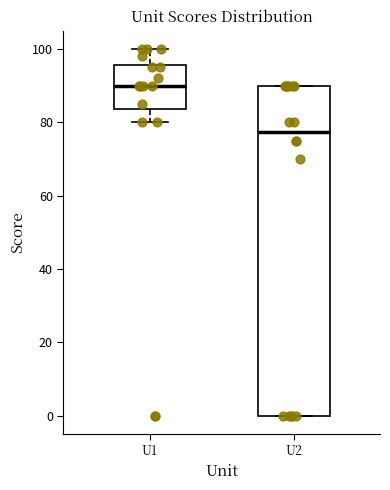

Which box is the tallest, from its lower edge to its upper edge?

U2